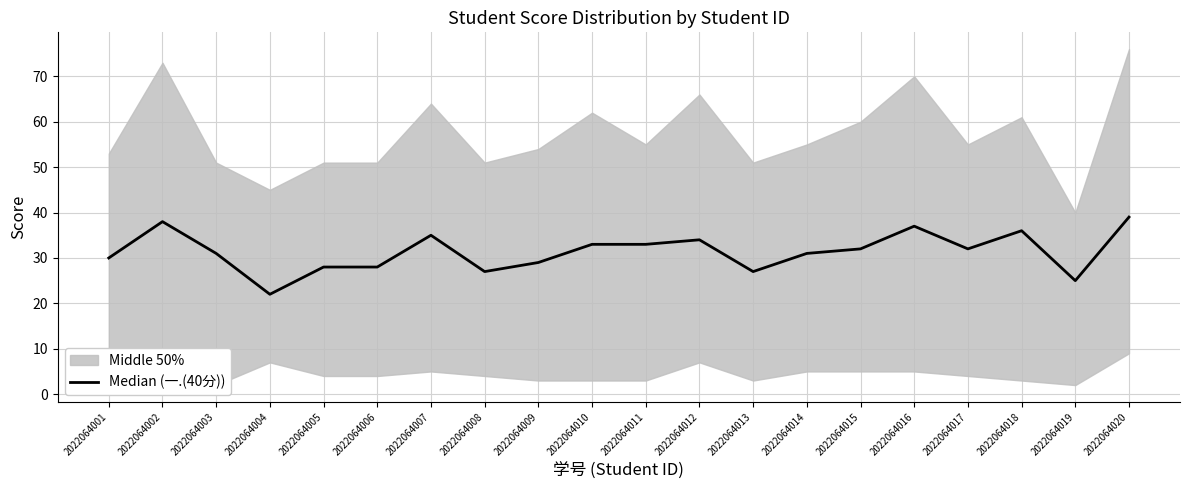

List the labels in order of value, largest first.

2022064020, 2022064002, 2022064016, 2022064018, 2022064007, 2022064012, 2022064010, 2022064011, 2022064015, 2022064017, 2022064003, 2022064014, 2022064001, 2022064009, 2022064005, 2022064006, 2022064008, 2022064013, 2022064019, 2022064004